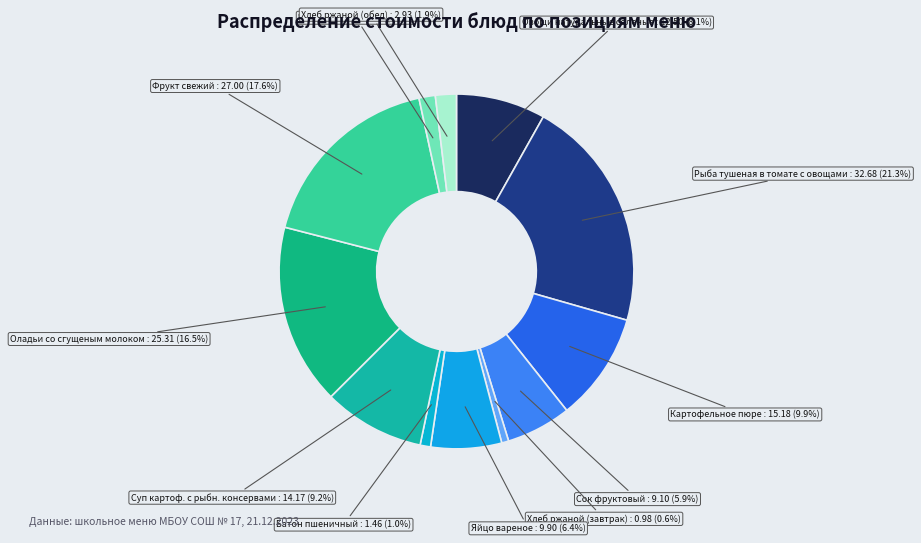

Is the sum of Хлеб ржаной (обед) and Овощи натуральные соленые greater than half?

No